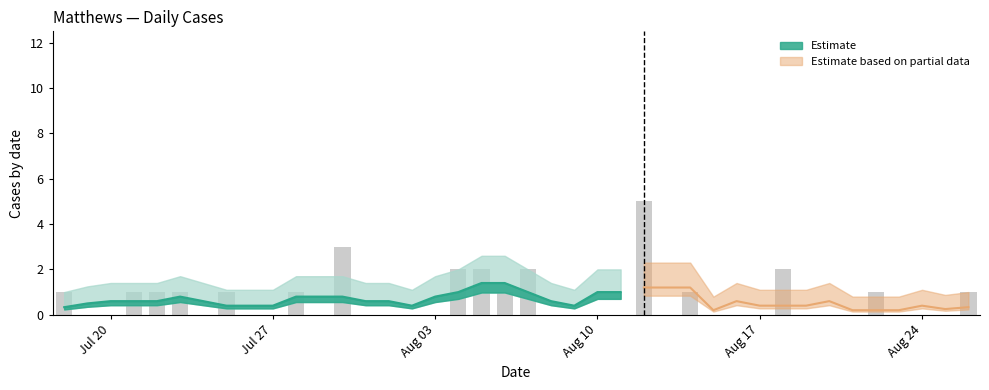

How many data points does each series have?

40